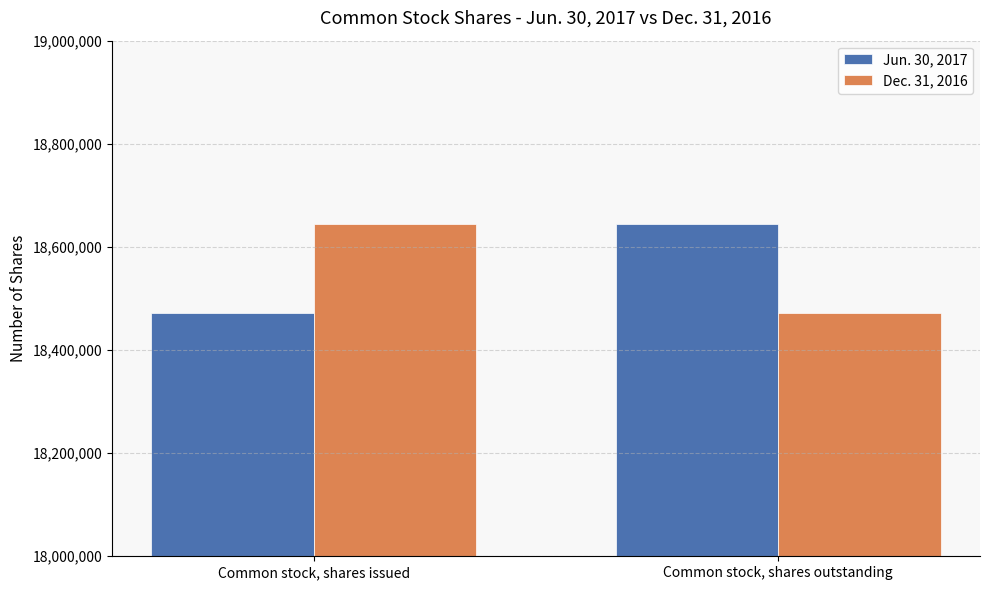

What is the highest value of the Jun. 30, 2017 series?

18644982